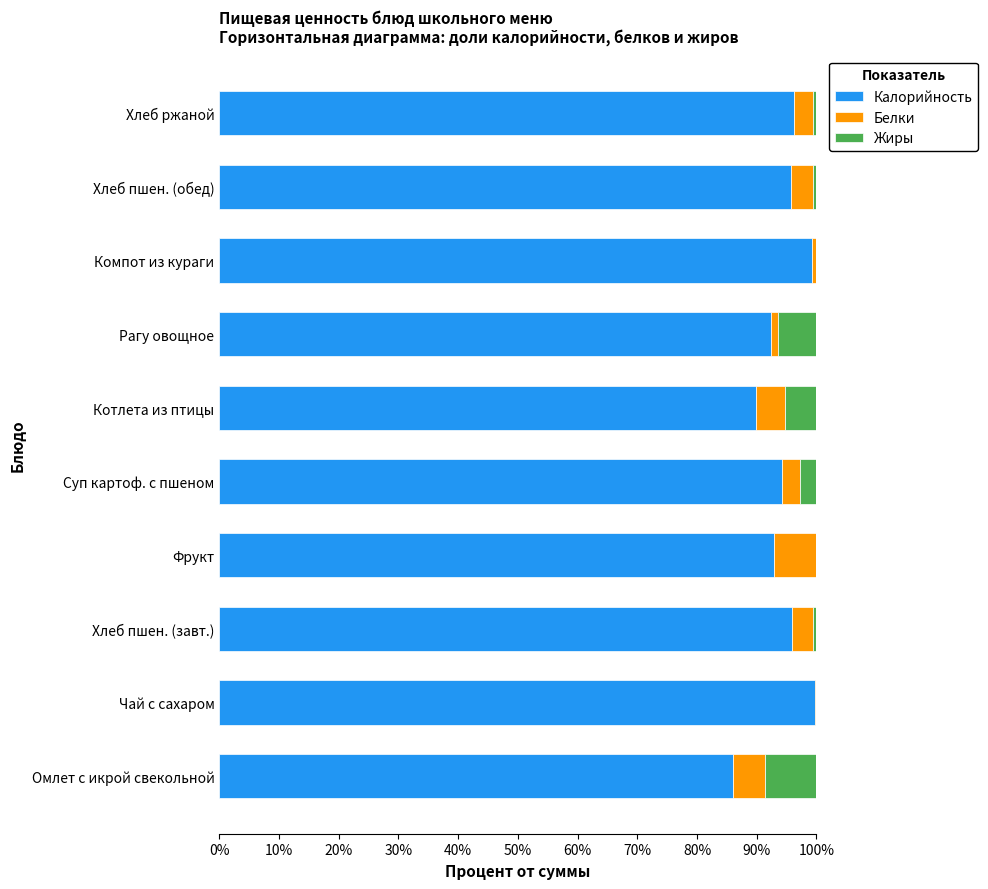

True or false: Калорийность has a value of 92.5 at Рагу овощное.

True